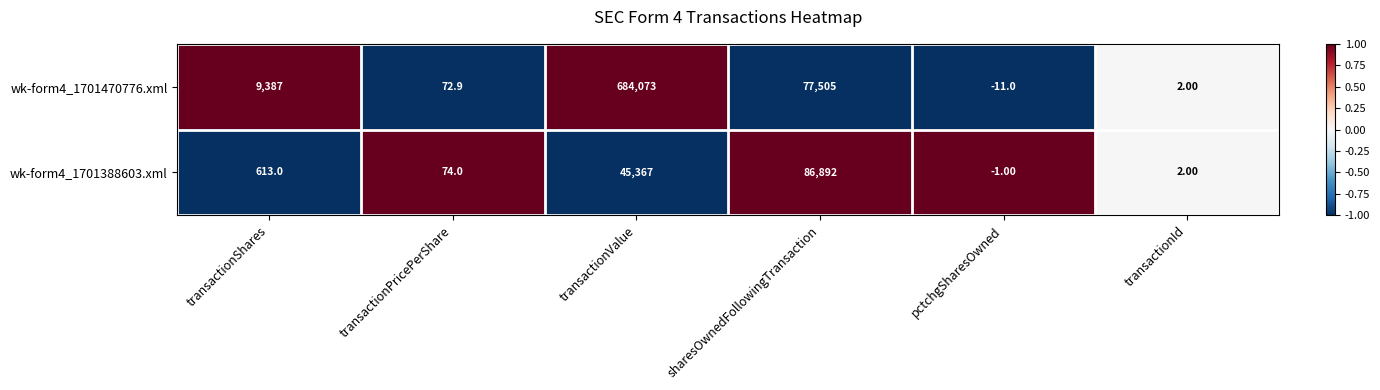

What is the sum of all wk-form4_1701470776.xml values?

771028.9